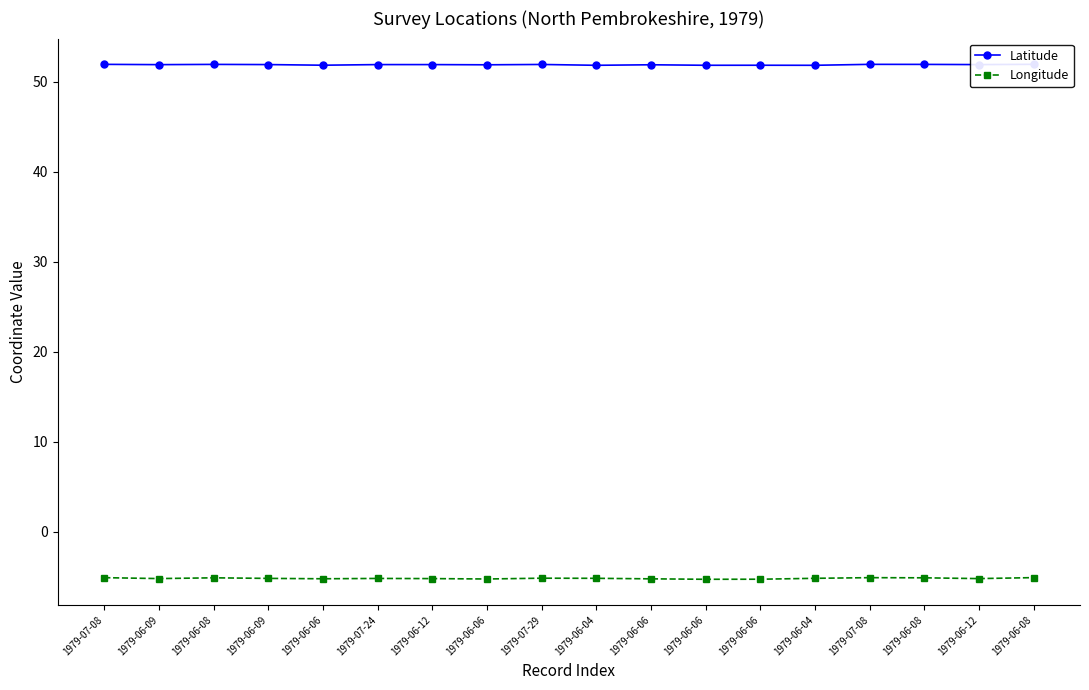

True or false: Longitude and Latitude cross at least once.

False